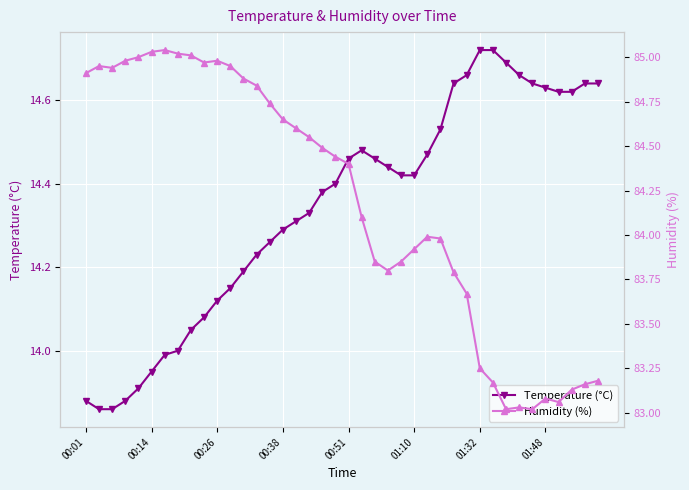

True or false: Humidity (%) and Temperature (°C) cross at least once.

False